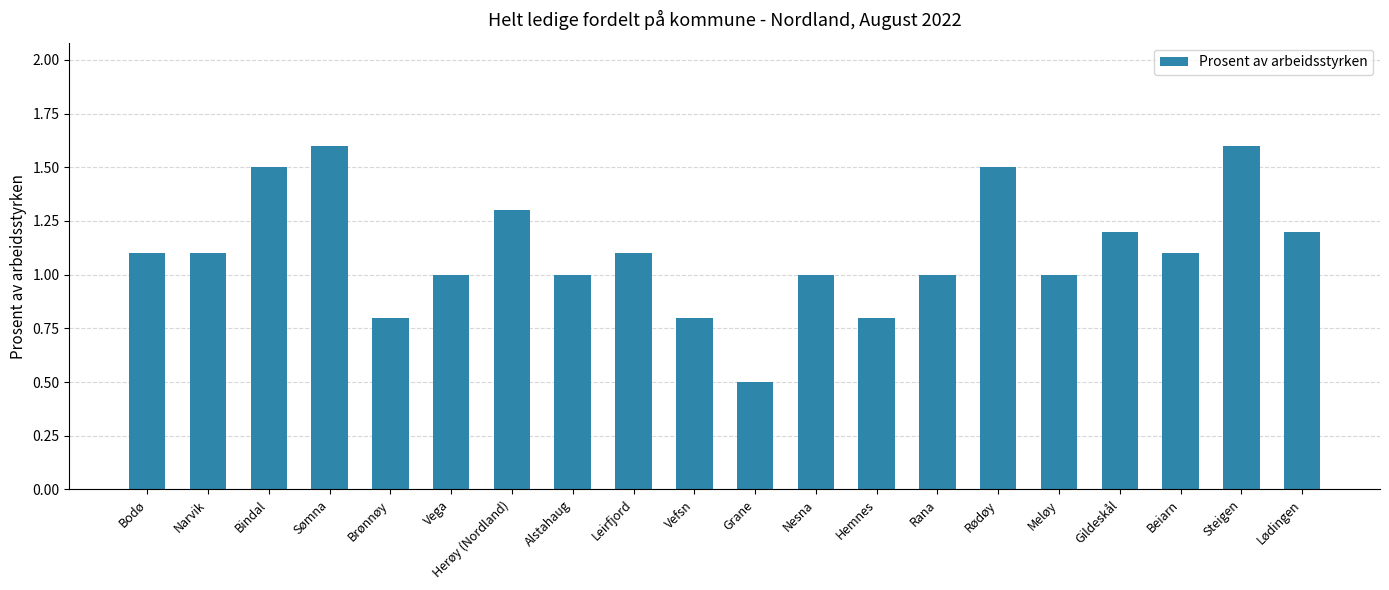

At which label does the data first exceed 1?

Bodø